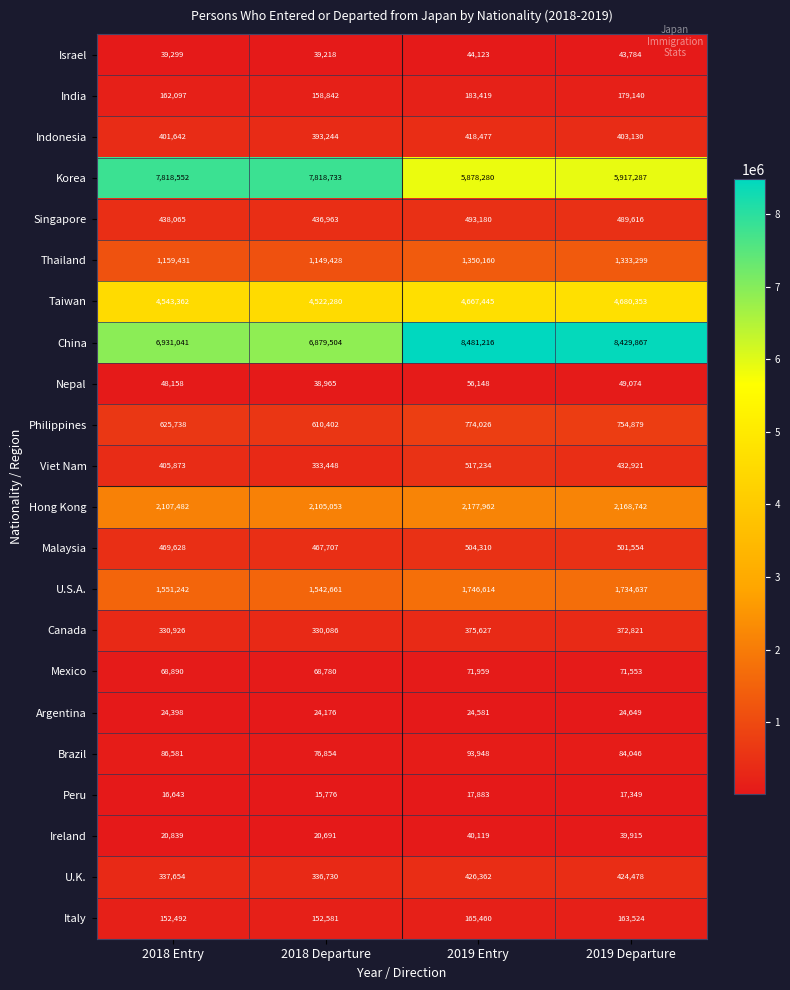

The value of Thailand at 2018 Departure is 1913556. True or false?

False